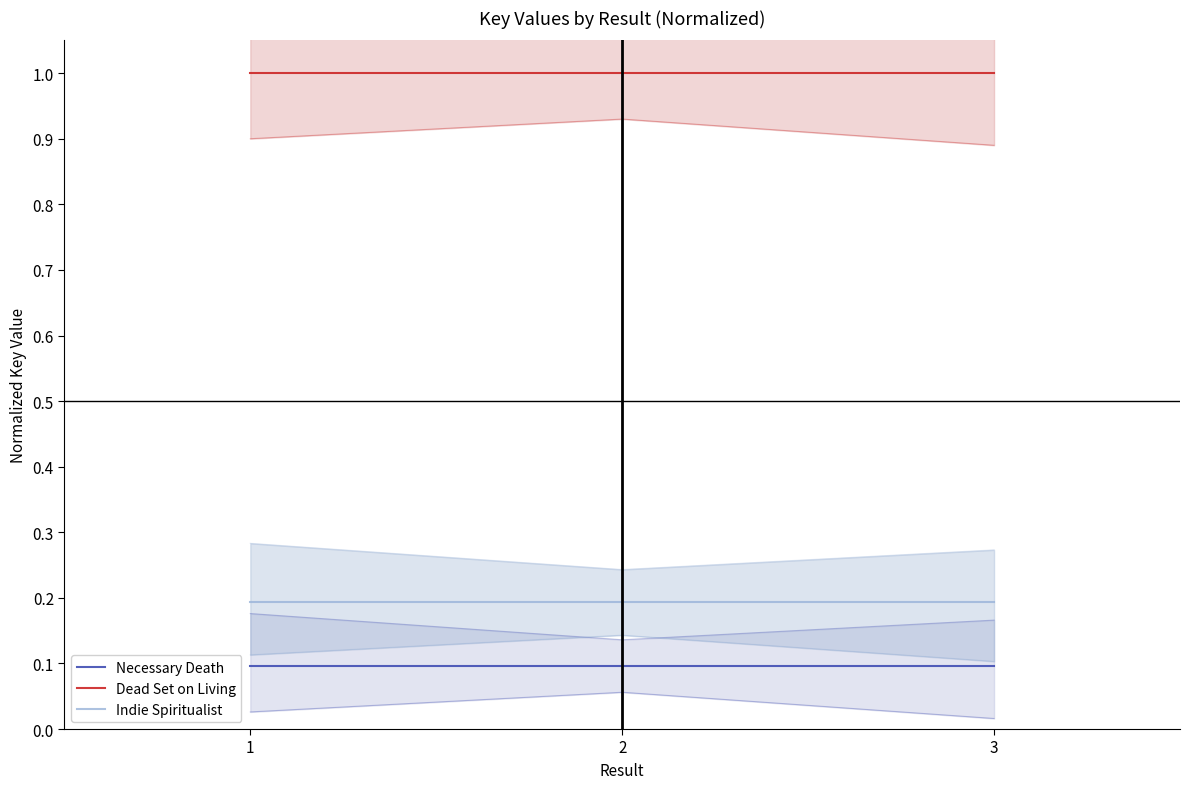

Reading right to left, list all the values displayed in this chart.

Necessary Death: 3=0.1	2=0.1	1=0.1
Dead Set on Living: 3=1.0	2=1.0	1=1.0
Indie Spiritualist: 3=0.2	2=0.2	1=0.2